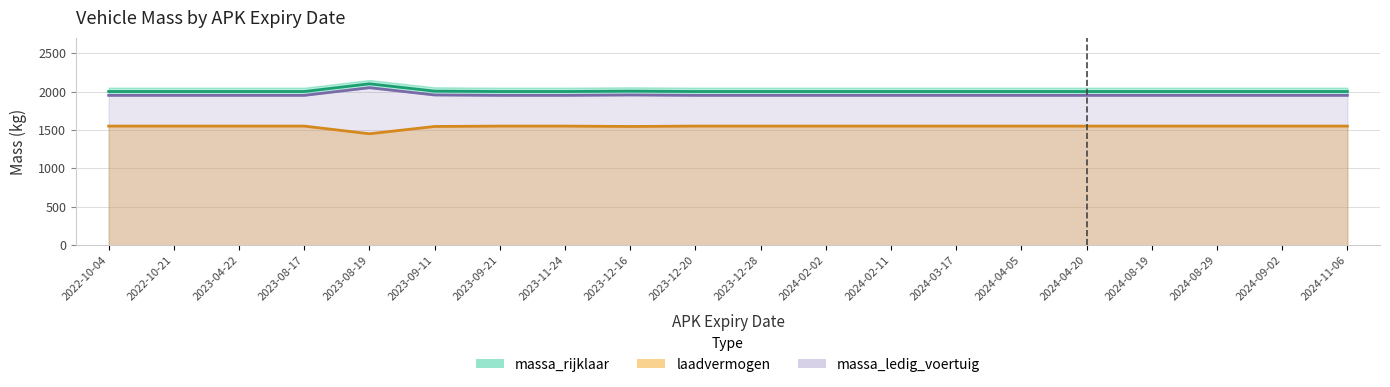

Count the number of data series in this chart.

3